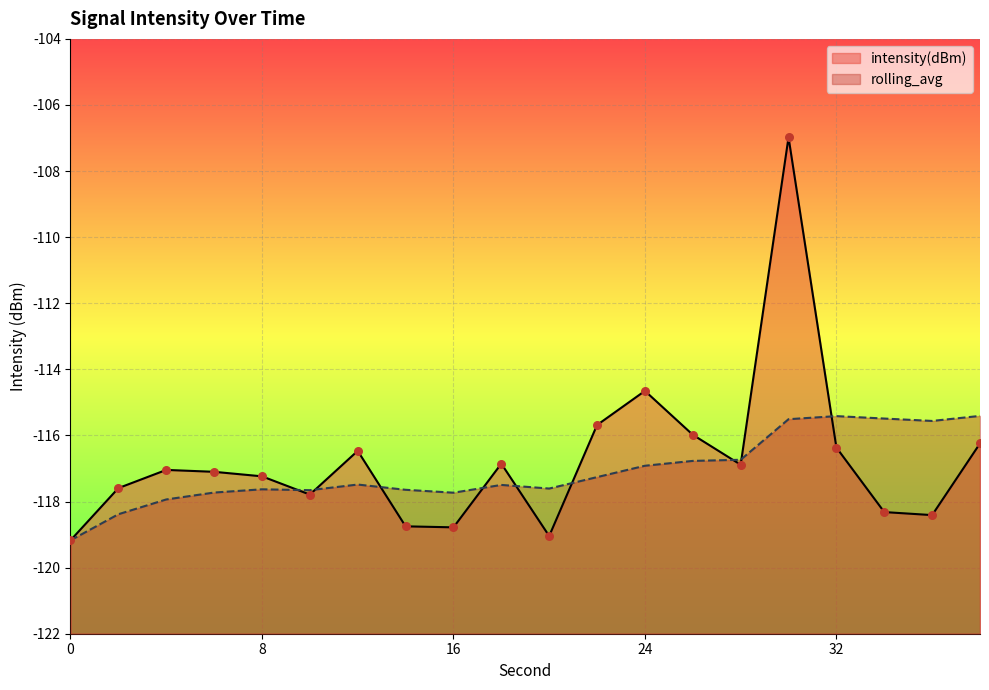

Which series contains the lowest Y value?

intensity(dBm)